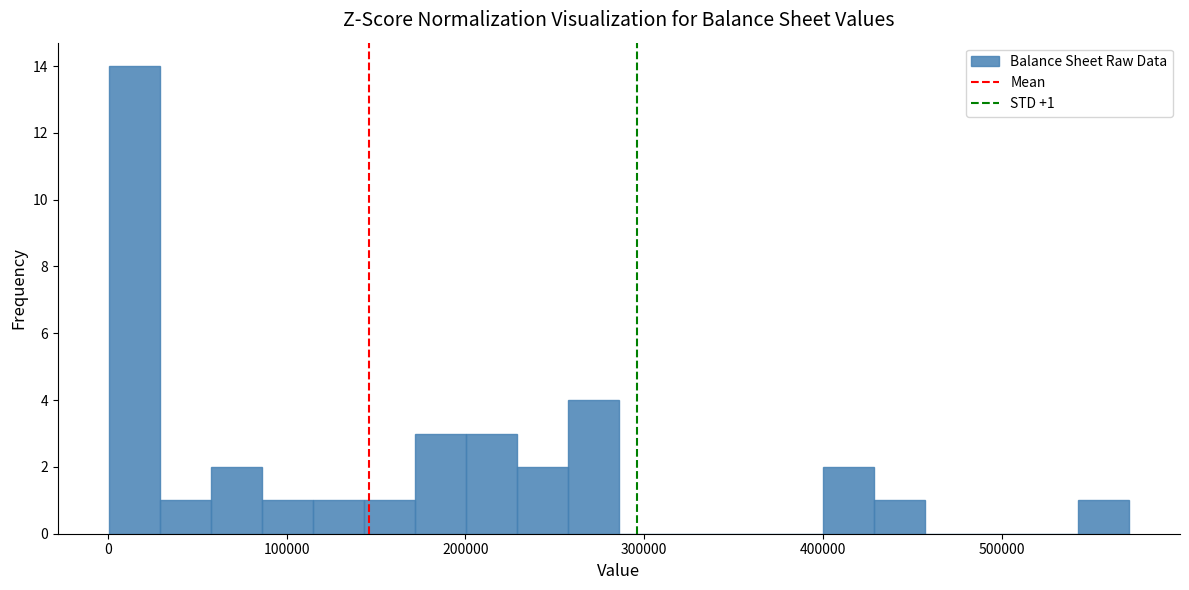

Around what value on the x-axis is the tallest bar? Give the approximate position of its centre, as read against the axis.

10000